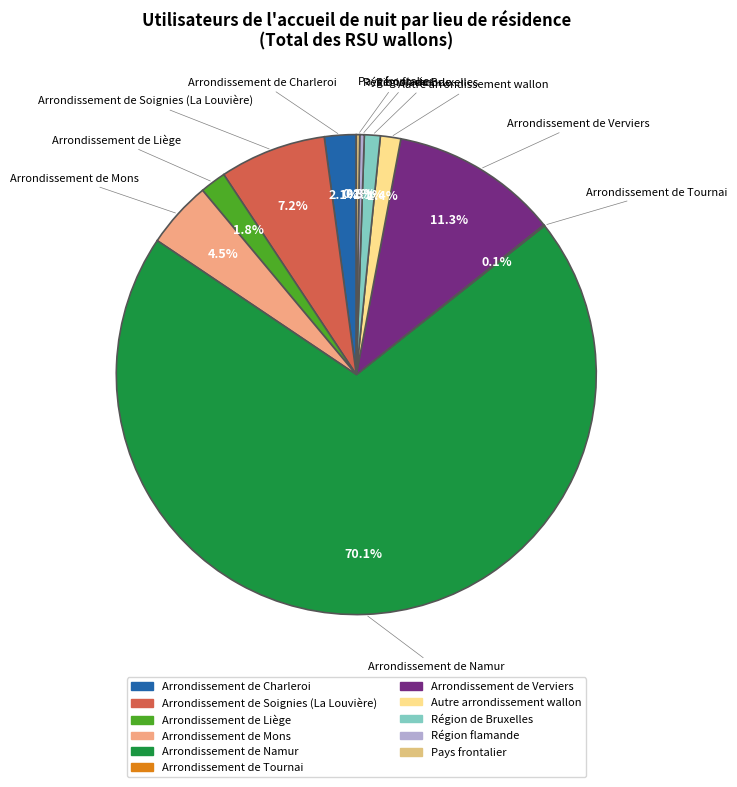

Which has a higher value, Arrondissement de Verviers or Arrondissement de Namur?

Arrondissement de Namur